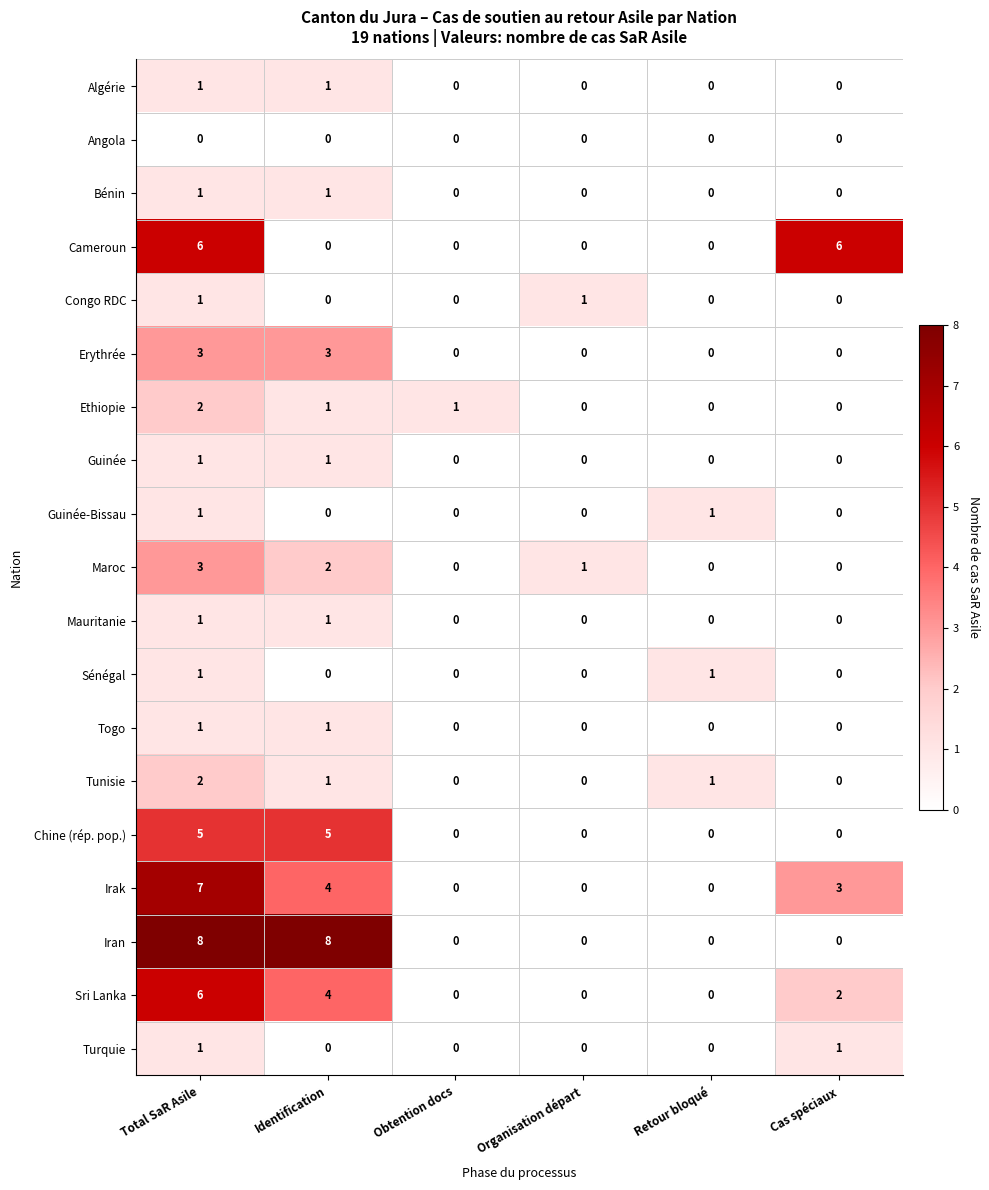

Count the Ethiopie values in the range 0 to 1.

5